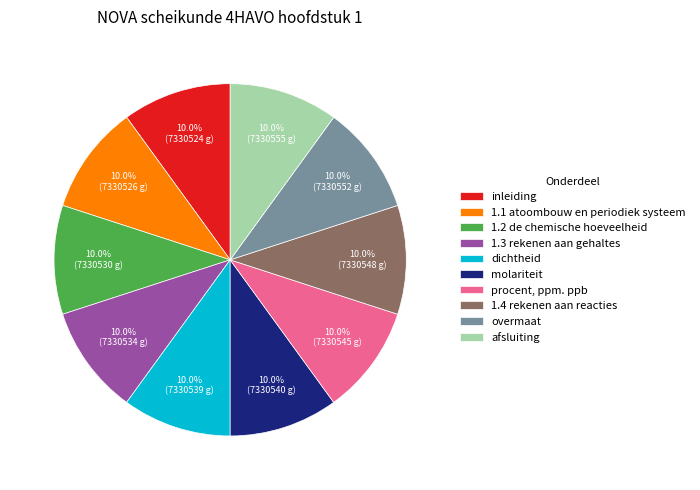

To the nearest percent, what portion does 1.4 rekenen aan reacties represent?

10%